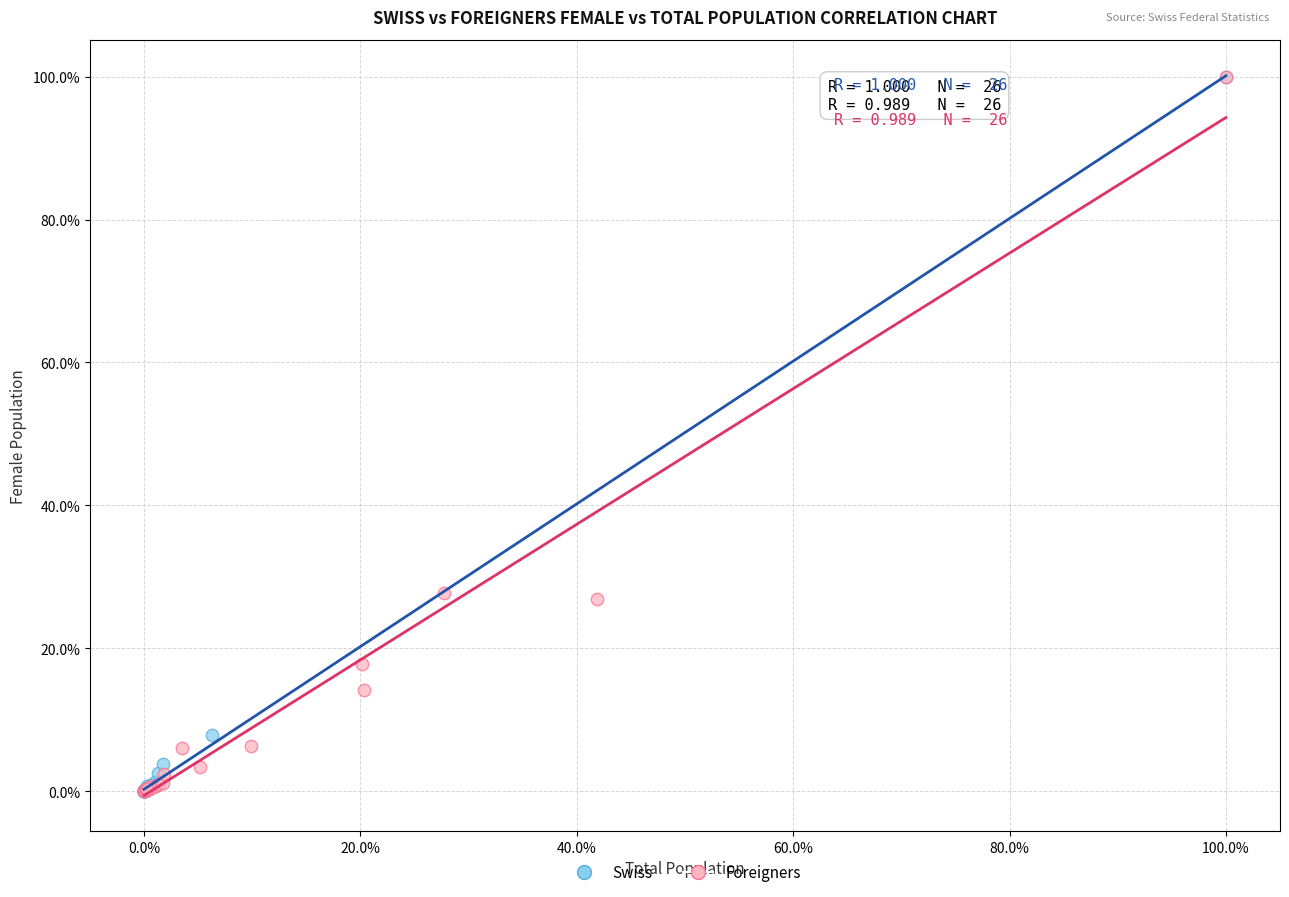

What are all the series names shown in the legend?

Swiss, Foreigners